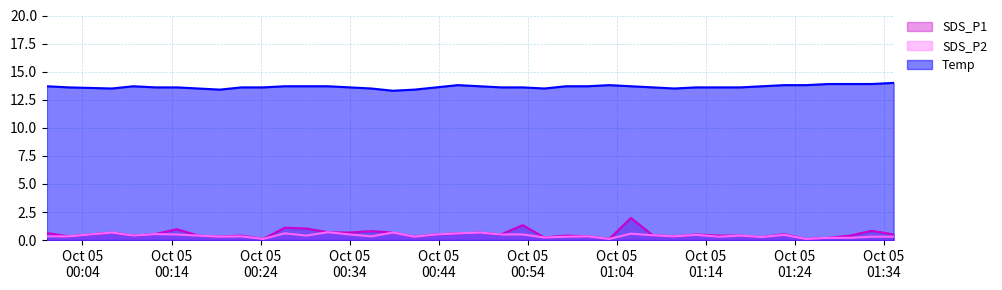

What is the highest value of the Temp series?

14.0